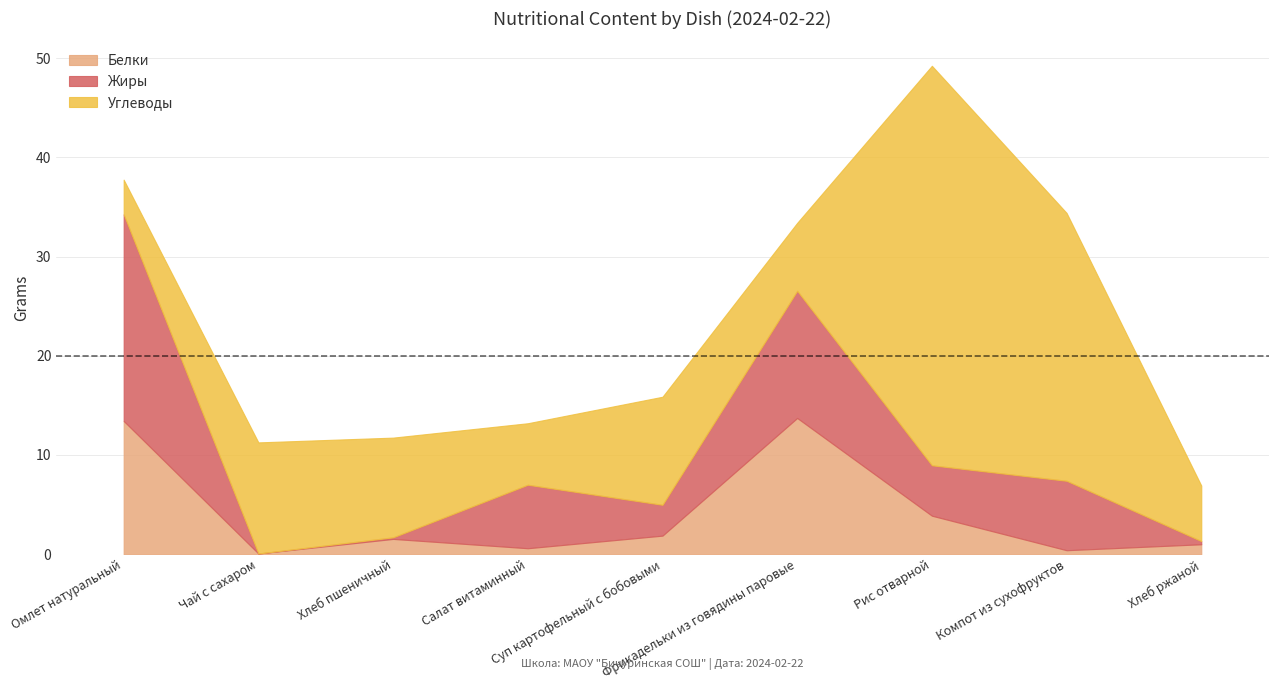

True or false: Углеводы and Жиры cross at least once.

True